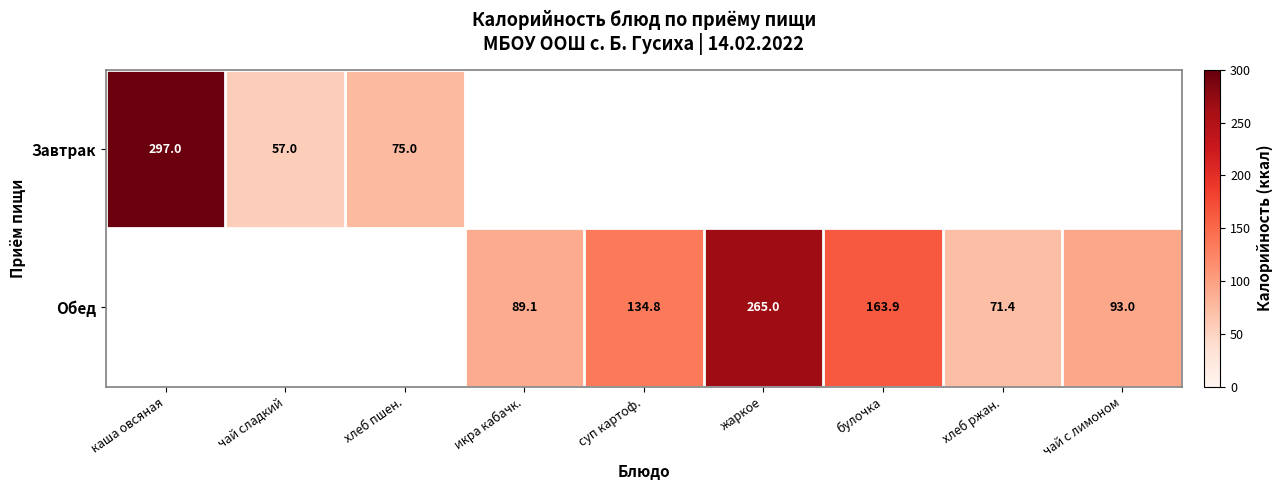

Which category has the highest value across all series?

каша овсяная